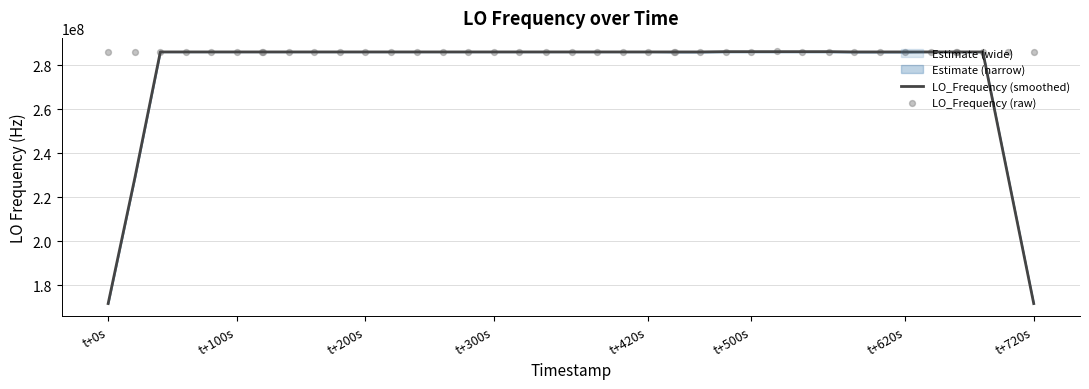

True or false: LO_Frequency (smoothed) has a value of 251072491.9 at t+0s.

False